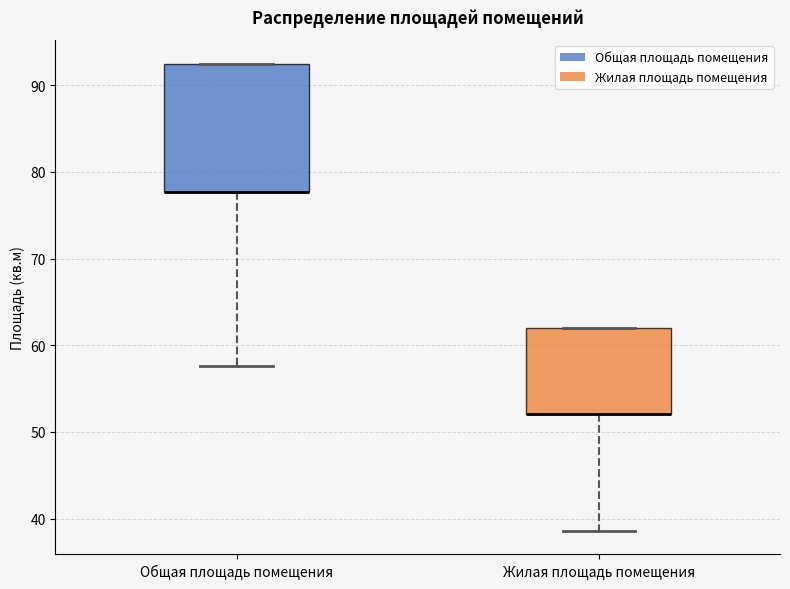

Reading left to right, read every box against the y-axis: the position of its median line, the range the box covers, and the ends of its whiskers. The values are not printed on the chart, so give them approximately, as read against the axis.

Общая площадь помещения: median 78 (drawn on the box's lower edge), box 78 to 93, whiskers 58 to 93
Жилая площадь помещения: median 52 (drawn on the box's lower edge), box 52 to 62, whiskers 39 to 62